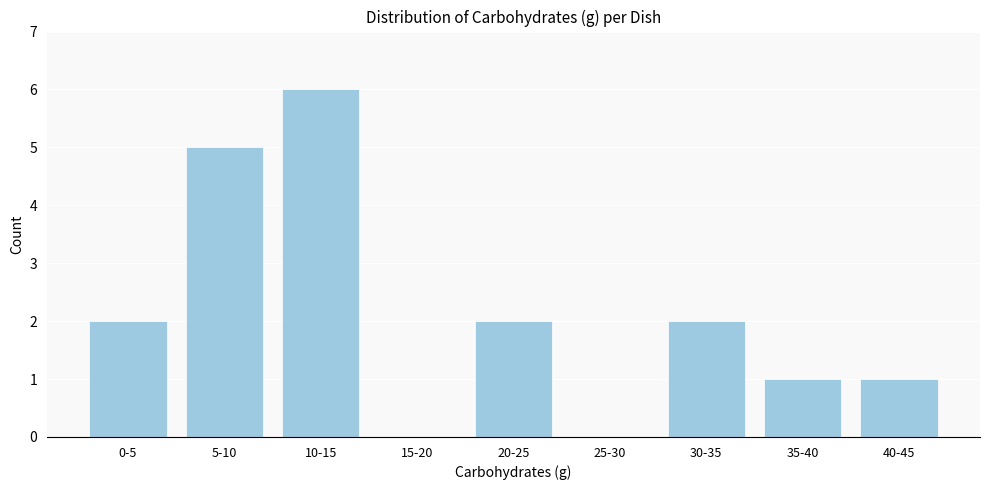

Reading left to right, transcribe all the data shown in this chart.

0-5=2	5-10=5	10-15=6	15-20=0	20-25=2	25-30=0	30-35=2	35-40=1	40-45=1